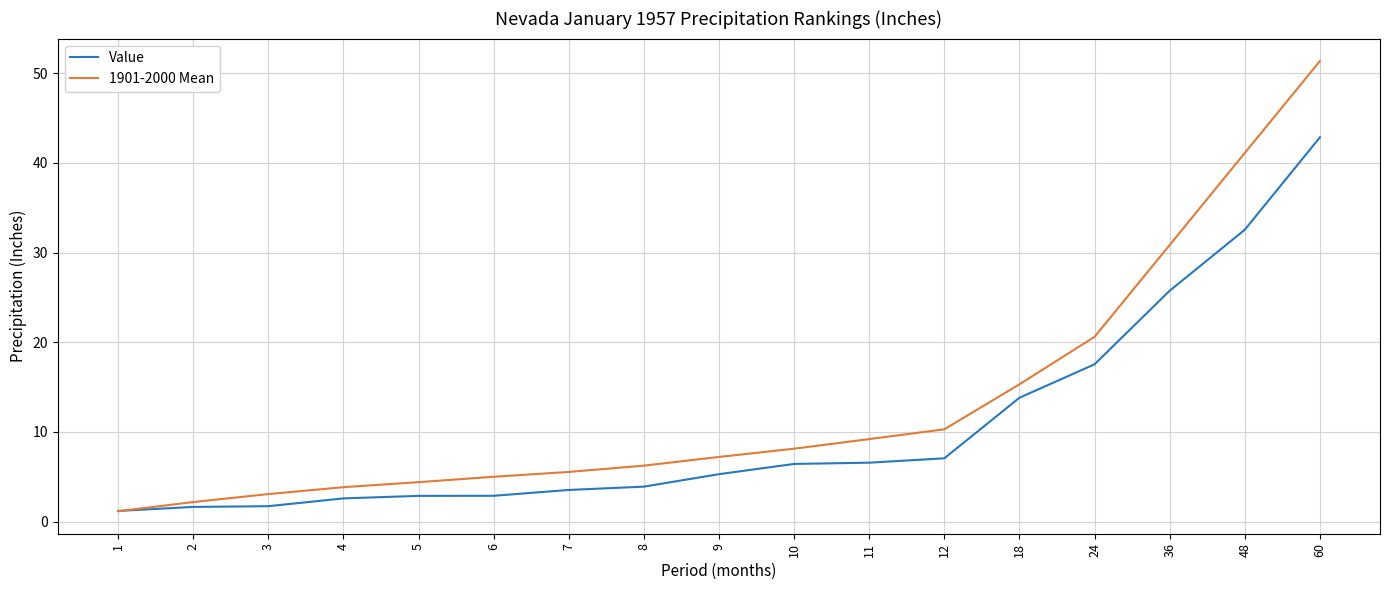

Rank the series by their maximum value, from lowest to highest.

Value, 1901-2000 Mean